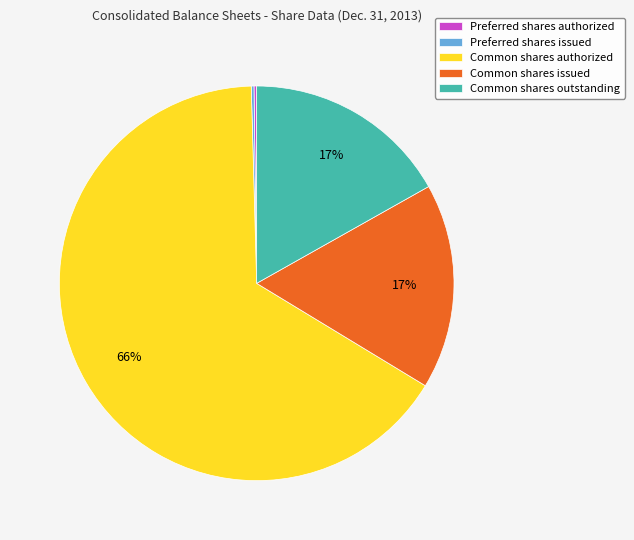

Between Common shares authorized and Common shares outstanding, which is larger?

Common shares authorized